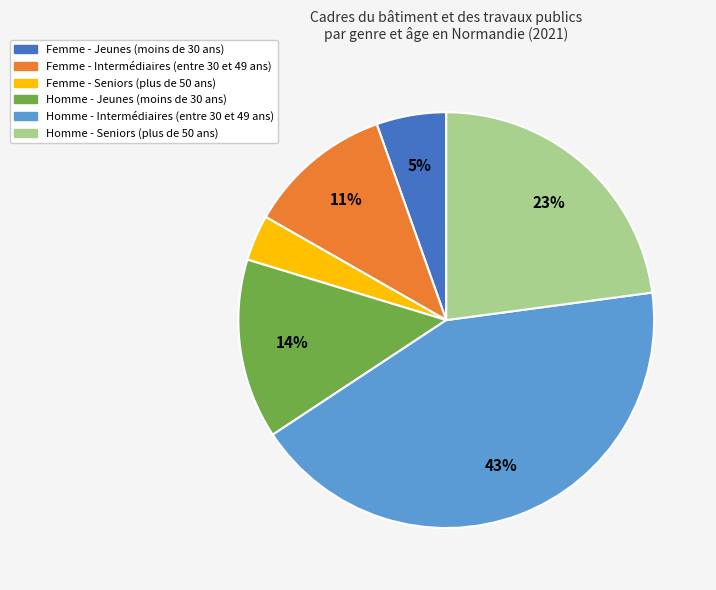

Count the number of slices in the pie.

6